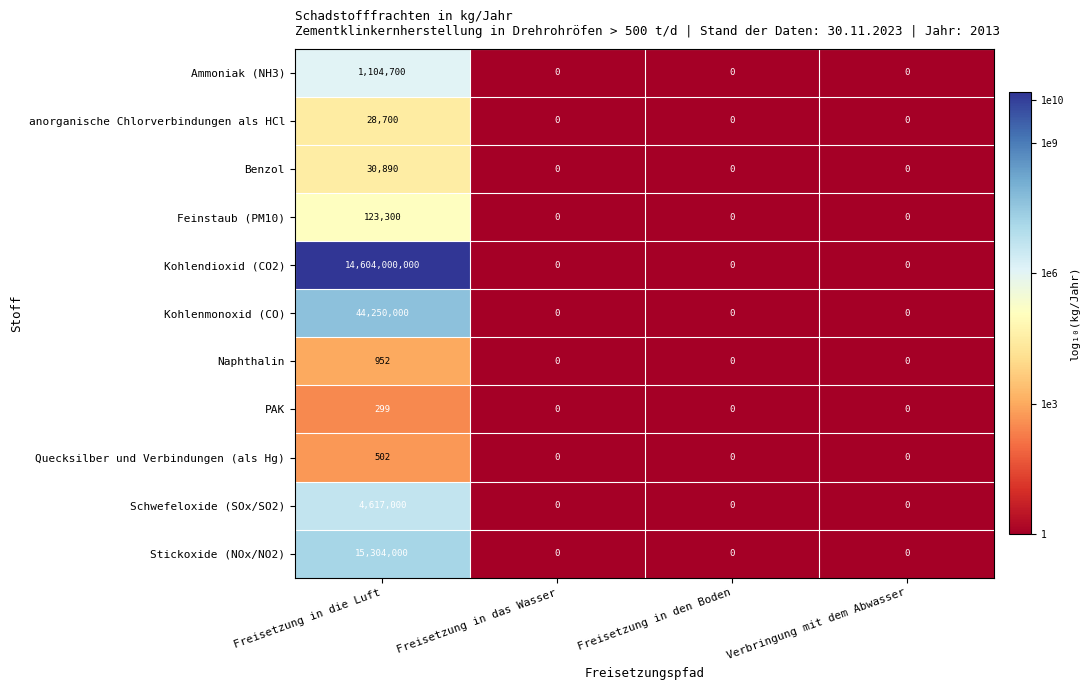

What is the difference between the maximum and minimum values in the Benzol series?

30890